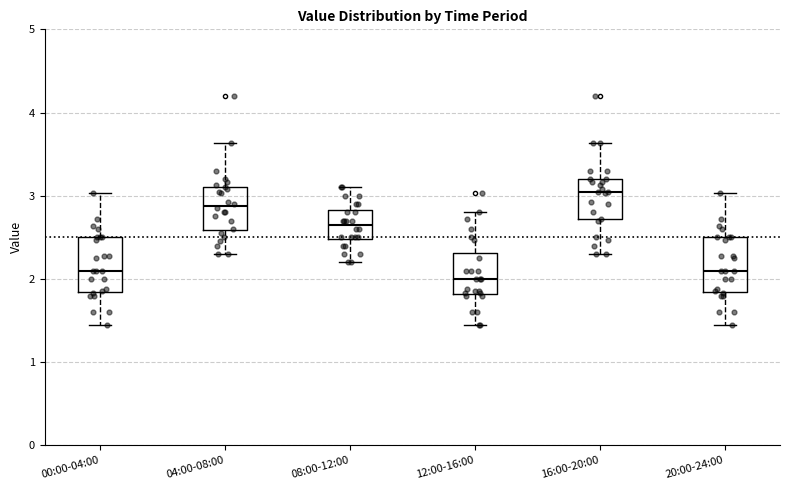

Reading left to right, read every box against the y-axis: the position of its median line, the range the box covers, and the ends of its whiskers. The values are not printed on the chart, so give them approximately, as read against the axis.

00:00-04:00: median 2.1, box 1.8 to 2.5, whiskers 1.5 to 3.0
04:00-08:00: median 2.9, box 2.6 to 3.1, whiskers 2.3 to 3.6
08:00-12:00: median 2.7, box 2.5 to 2.8, whiskers 2.2 to 3.1
12:00-16:00: median 2.0, box 1.8 to 2.3, whiskers 1.5 to 2.8
16:00-20:00: median 3.1, box 2.7 to 3.2, whiskers 2.3 to 3.6
20:00-24:00: median 2.1, box 1.8 to 2.5, whiskers 1.5 to 3.0